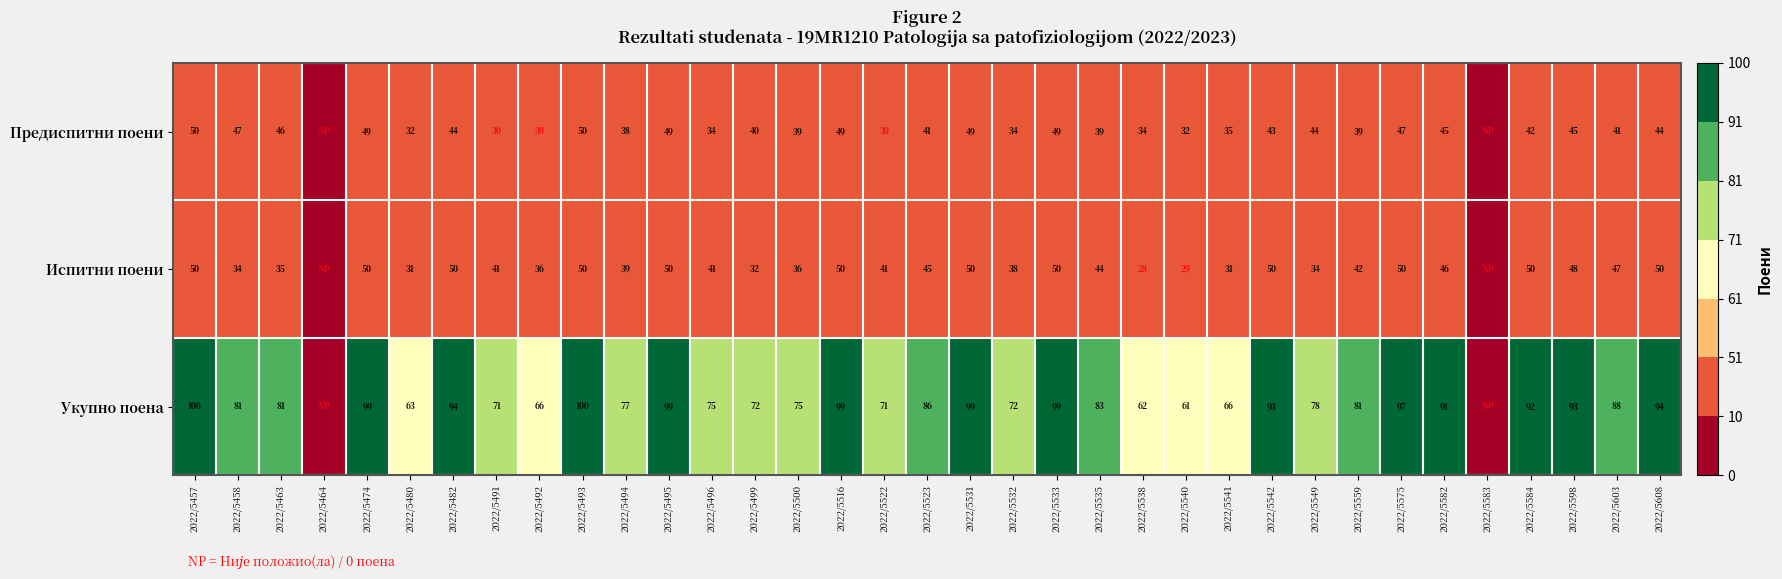

True or false: Предиспитни поени has a value of 10 at 2022/5532.

False